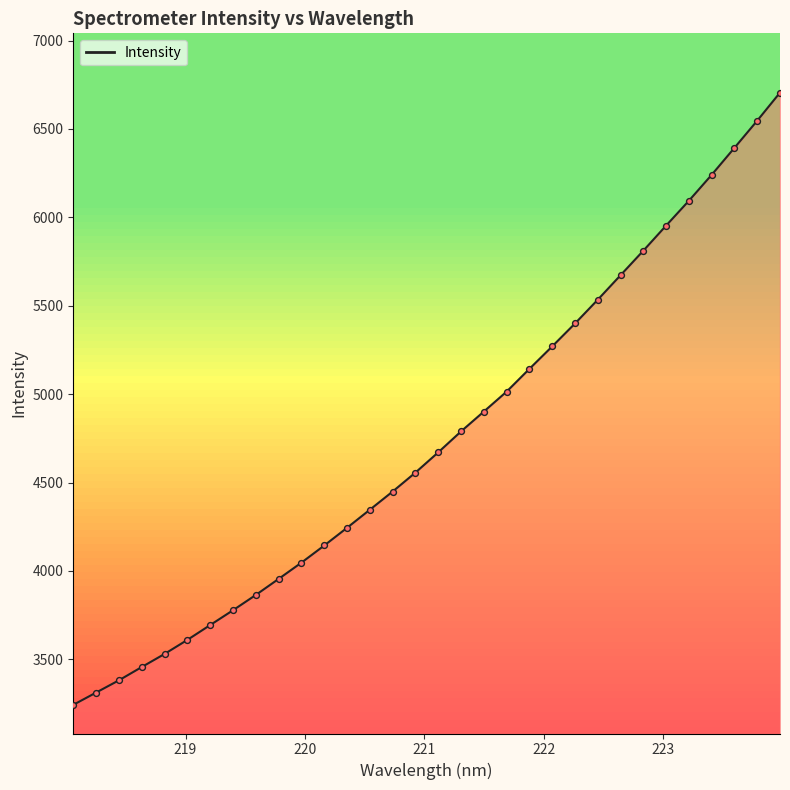

What is the difference between the maximum and minimum values?

3463.4